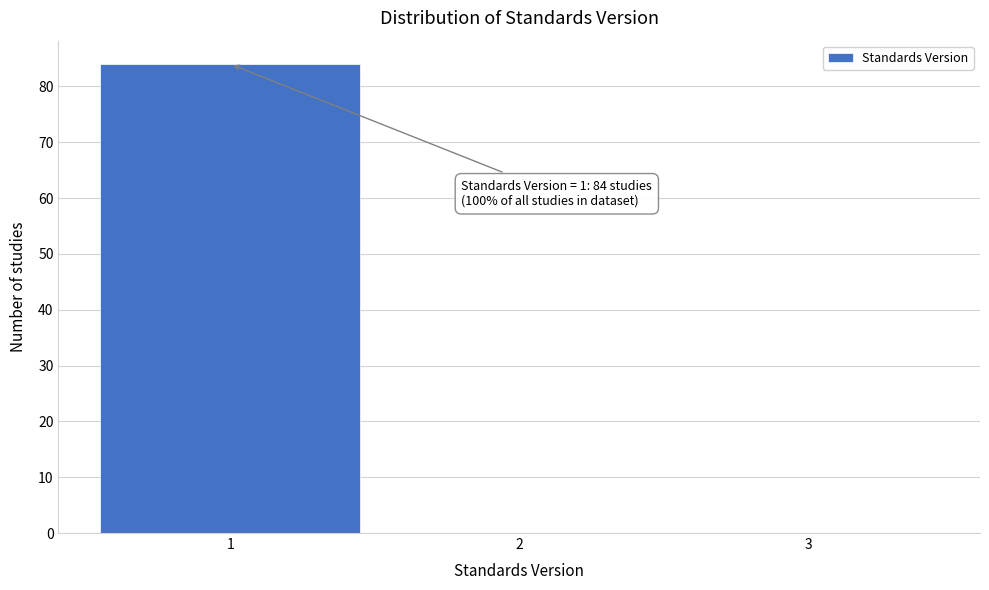

Over which range of the x-axis is the bar tallest?

0.5 to 1.5